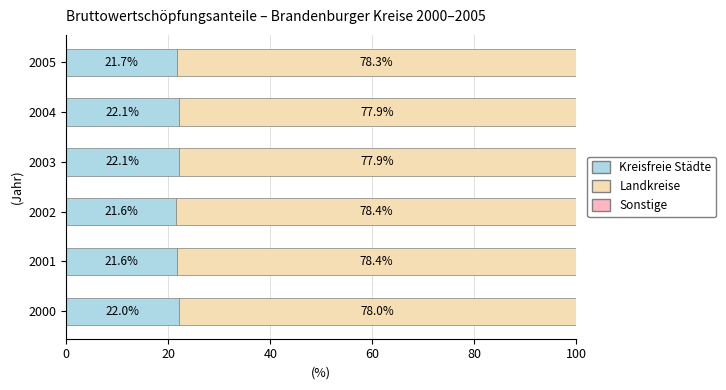

What is the total value across all series at 2001?

100.0